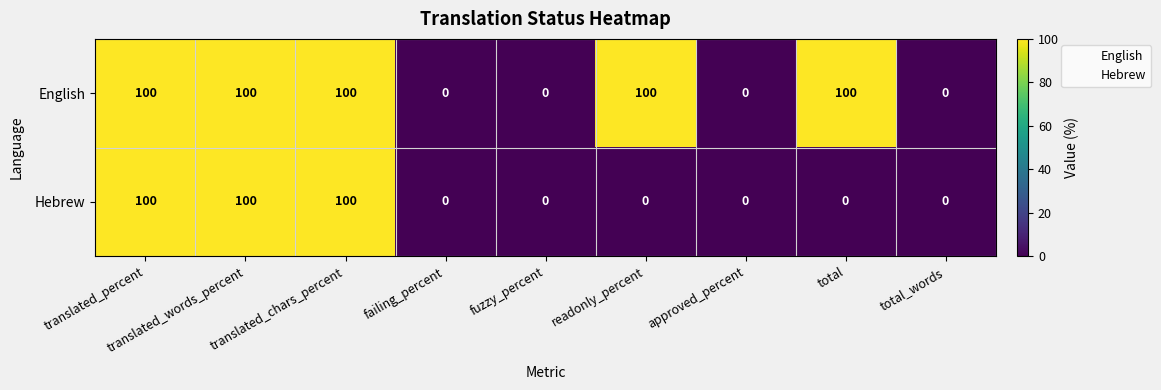

True or false: English has a value of 28 at total.

False